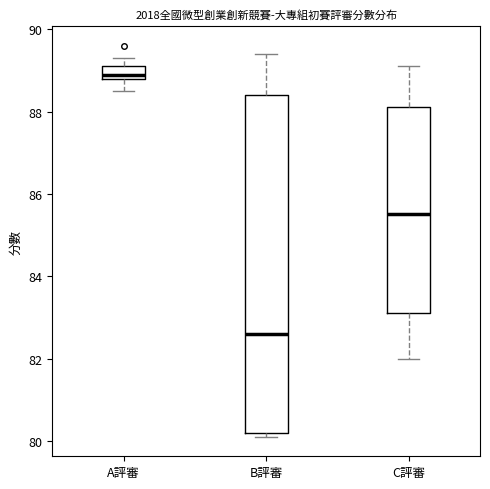

Which box is the tallest, from its lower edge to its upper edge?

B評審